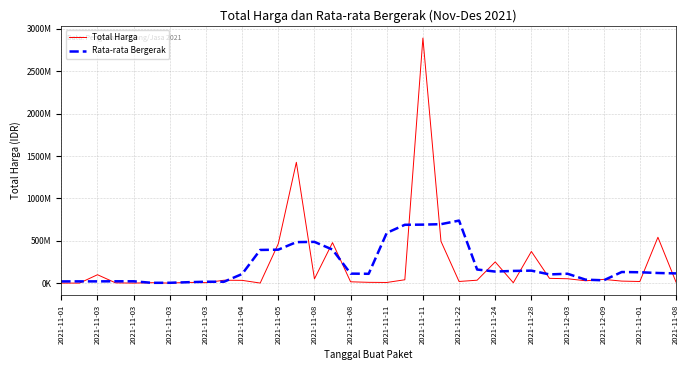

Reading left to right, extract all data points from this chart.

Total Harga: 333600	78000	98772570	2772000	265000	4672200	182000	8742500	5129000	34000000	32441200	577875	464002100	1425867900	49730040	477600000	15513960	9180000	7401240	39440000	2892122000	493000000	19175000	34292000	250350000	4350000	373404000	56152800	51601000	27412000	43859200	23653000	18900000	541071000	12453900
Rata-rata Bergerak: 19836834	20391234	20444234	21311954	21332754	3326740	3798140	10545140	16098940	16178115	107230035	391377815	394523823	483555583	486542800	395578380	111885048	109827040	592731440	688228648	690227648	695605800	737787800	160233400	136314200	143709760	147171560	102583960	110485800	40535600	33085040	130979040	127987420	119215580	114484980